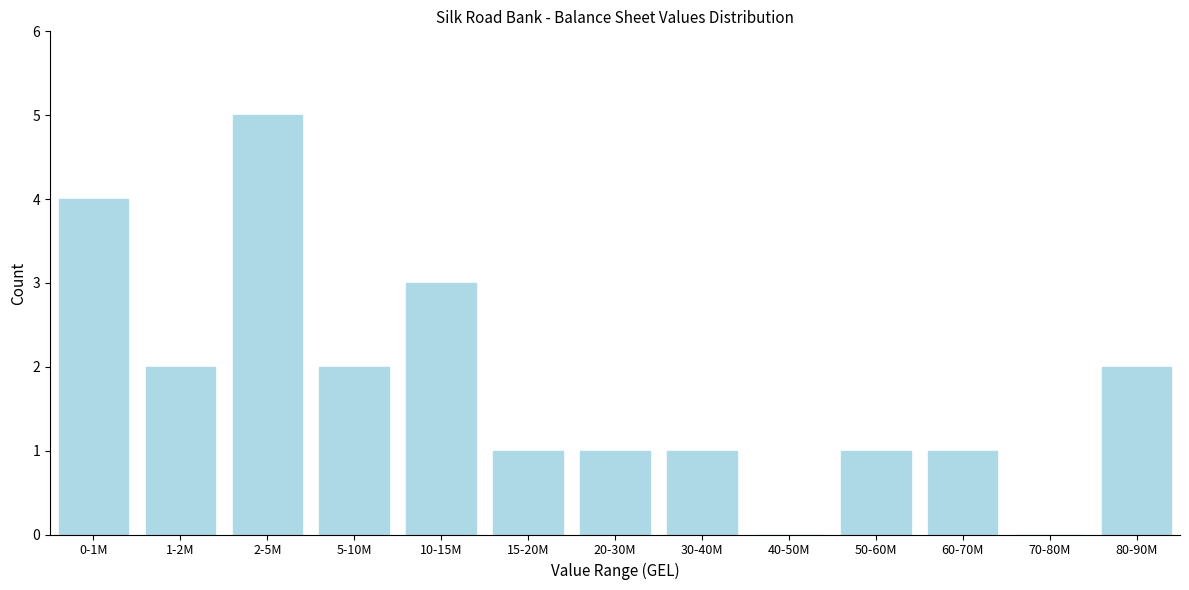

Reading left to right, transcribe all the data shown in this chart.

0-1M=4	1-2M=2	2-5M=5	5-10M=2	10-15M=3	15-20M=1	20-30M=1	30-40M=1	40-50M=0	50-60M=1	60-70M=1	70-80M=0	80-90M=2